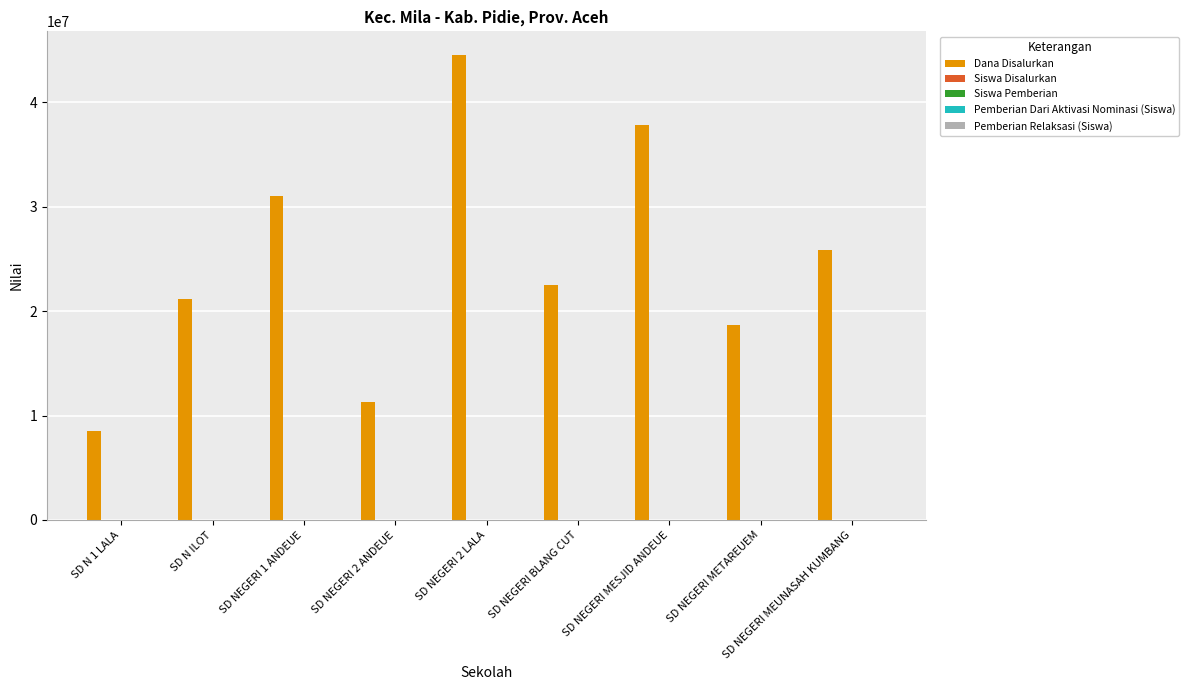

Between SD N ILOT and SD NEGERI 2 ANDEUE, which series saw the biggest shift?

Dana Disalurkan